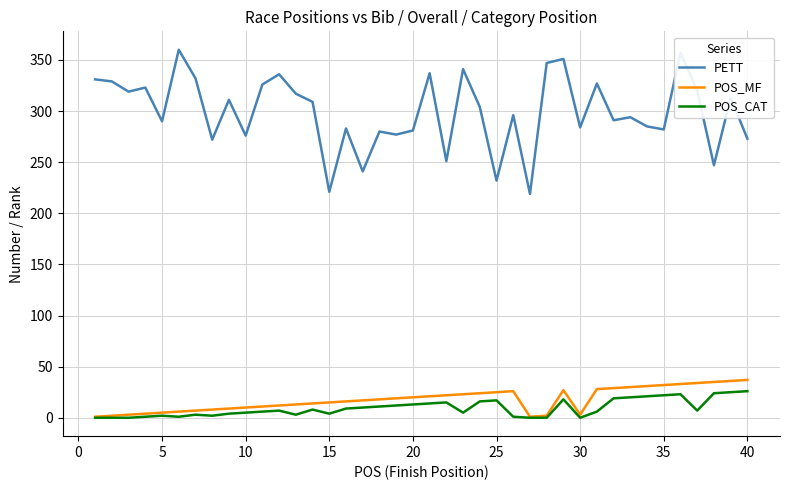

How many categories are shown in the chart?

40